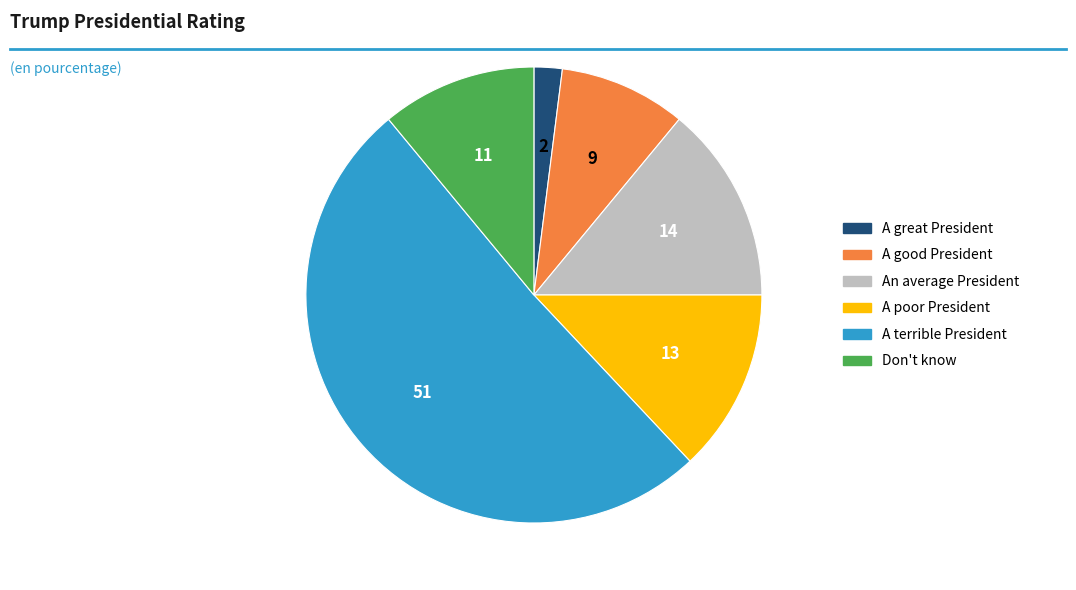

True or false: A good President accounts for 16% of the total.

False